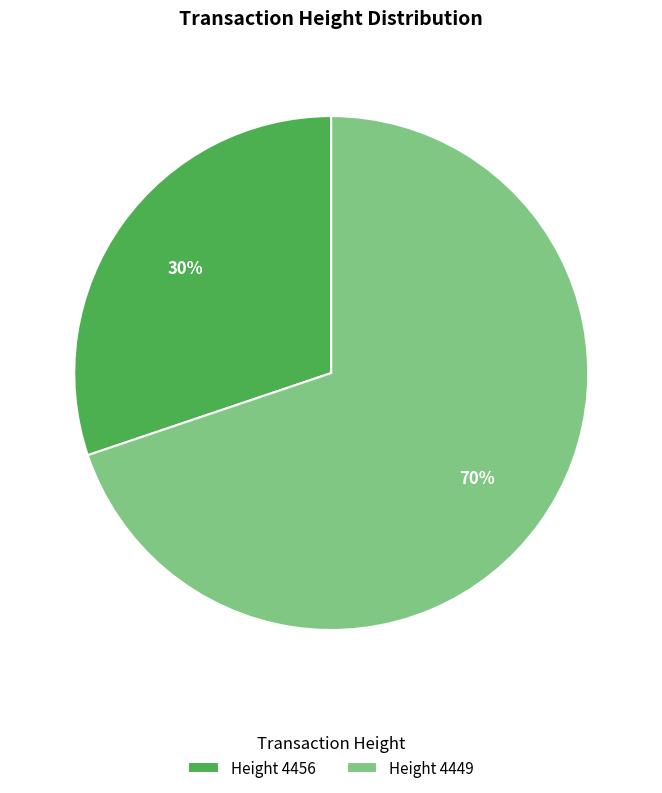

Is the sum of Height 4449 and Height 4456 greater than half?

Yes